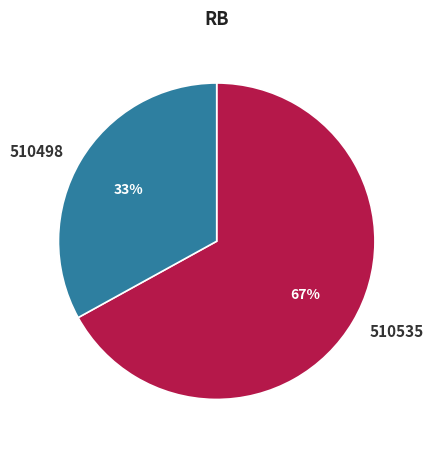

Rank the categories by value from highest to lowest.

510535, 510498